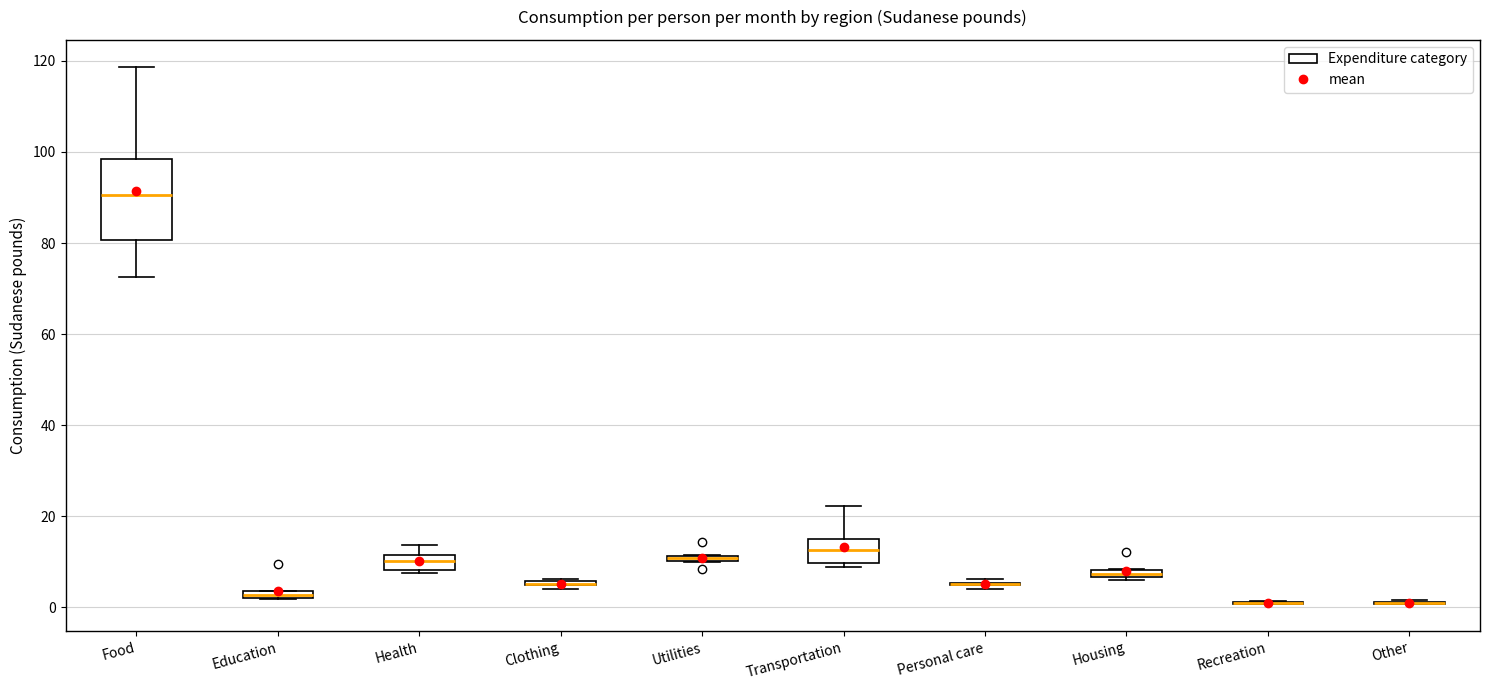

Where is the lower edge of the box for Education on the y-axis? The values are not printed on the chart, so give them approximately, as read against the axis.

2